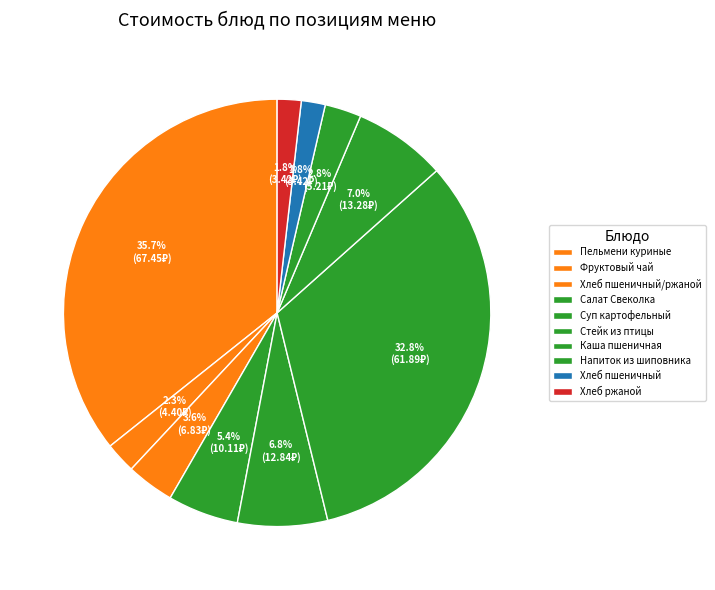

Count the number of slices in the pie.

10